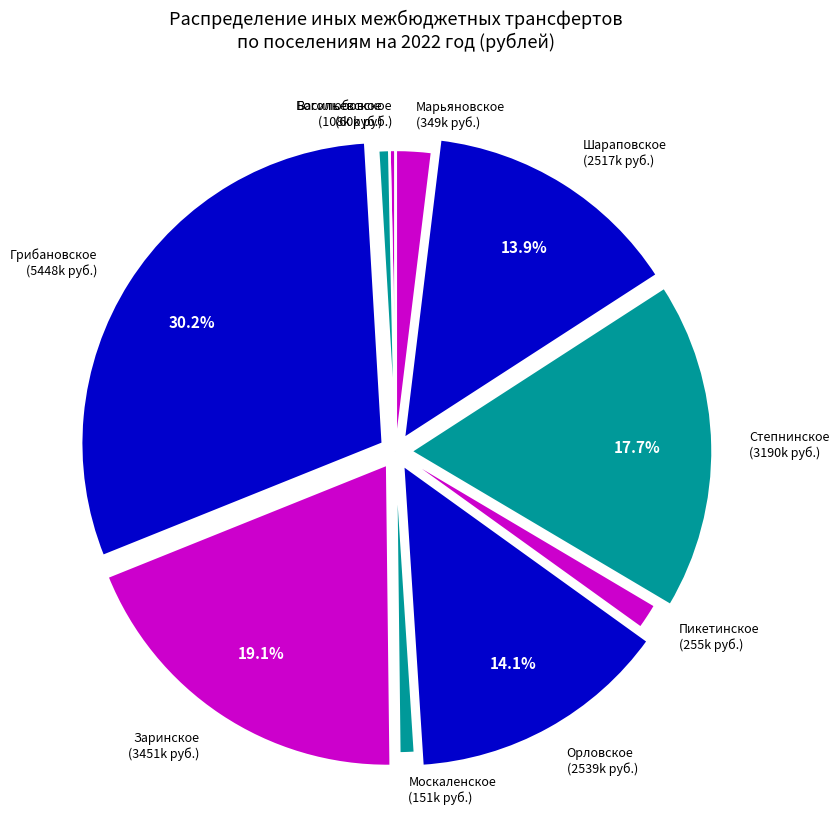

Which slice is the largest?

Грибановское сельское поселение